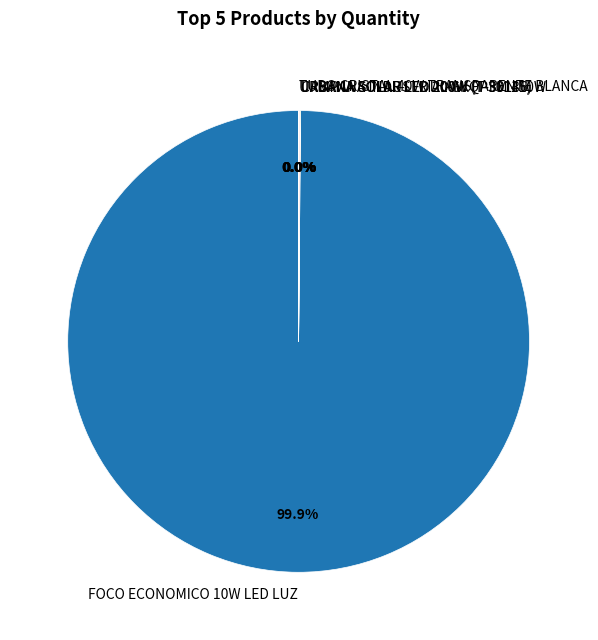

Does any single category account for the majority?

Yes